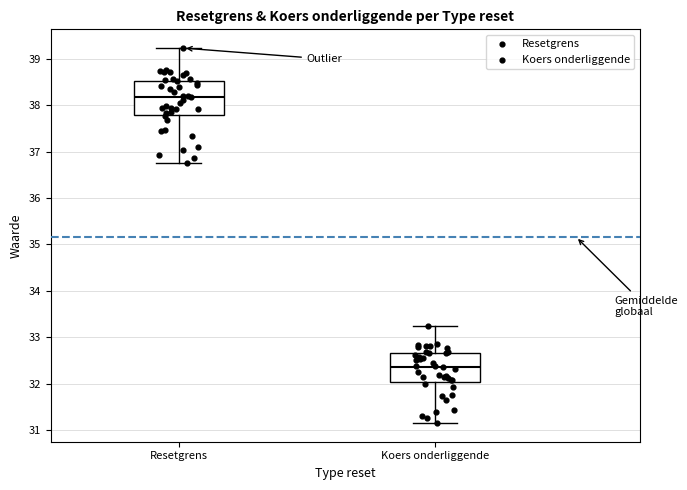

Which box's median line is the lowest?

Koers onderliggende